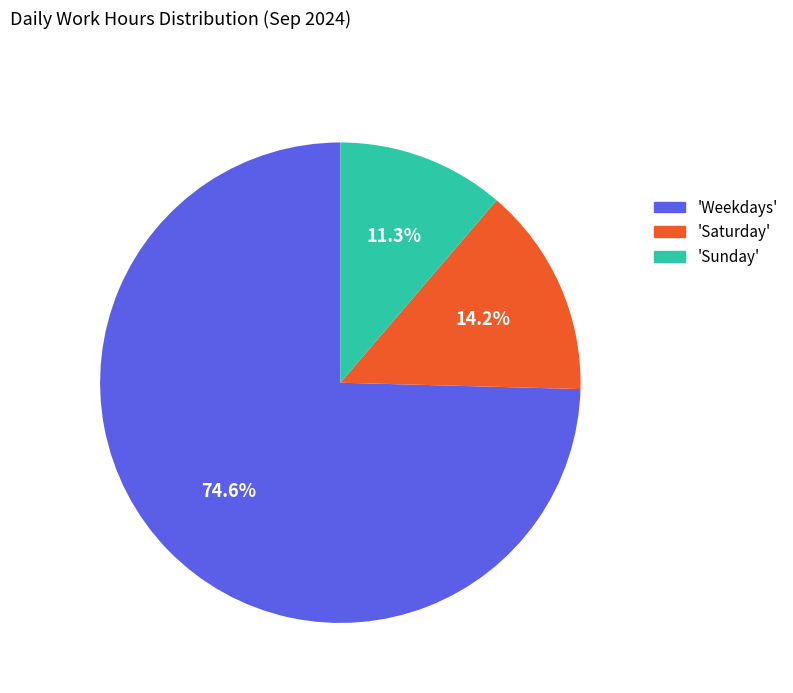

How many slices are in this pie chart?

3